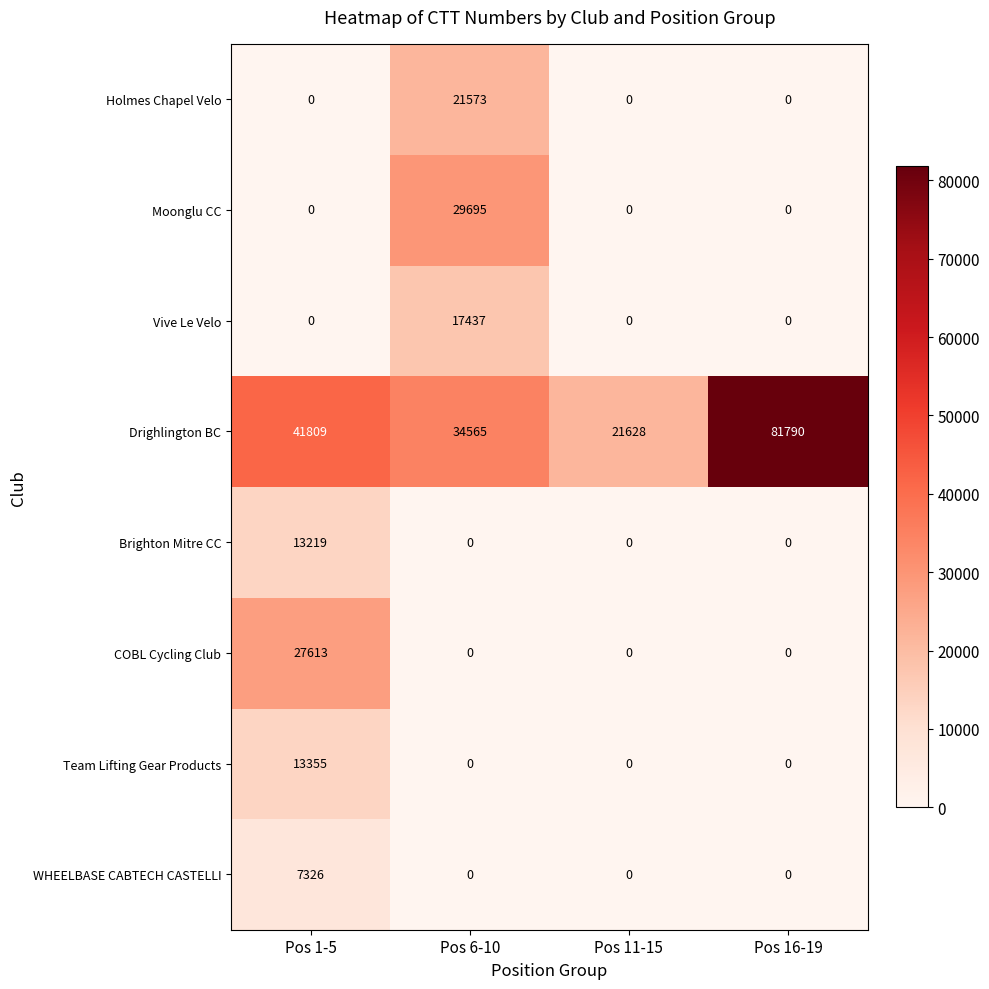

Is the value of Team Lifting Gear Products at Pos 6-10 greater than the value of Drighlington BC at Pos 11-15?

No